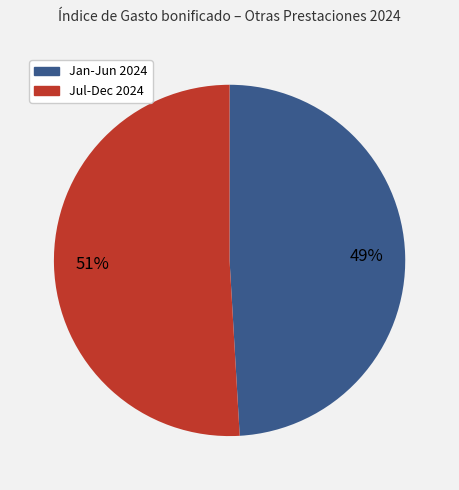

To the nearest percent, what is the difference between the largest and smallest slice percentages?

2%